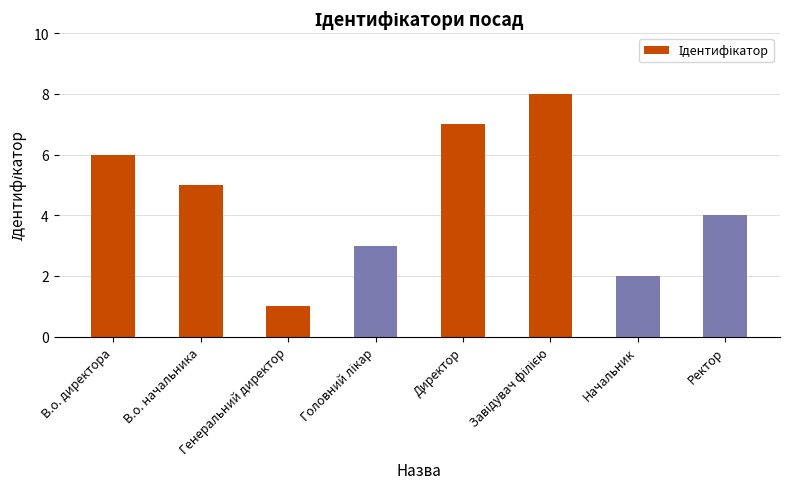

What is the label of the 2nd bar from the right?

Начальник